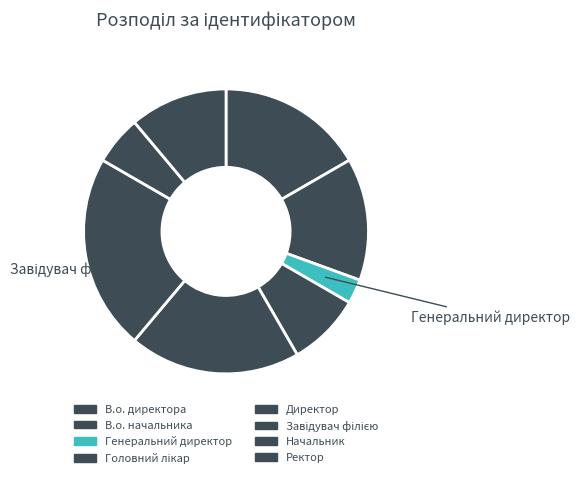

Is it true that В.о. директора is 26% of the pie?

False